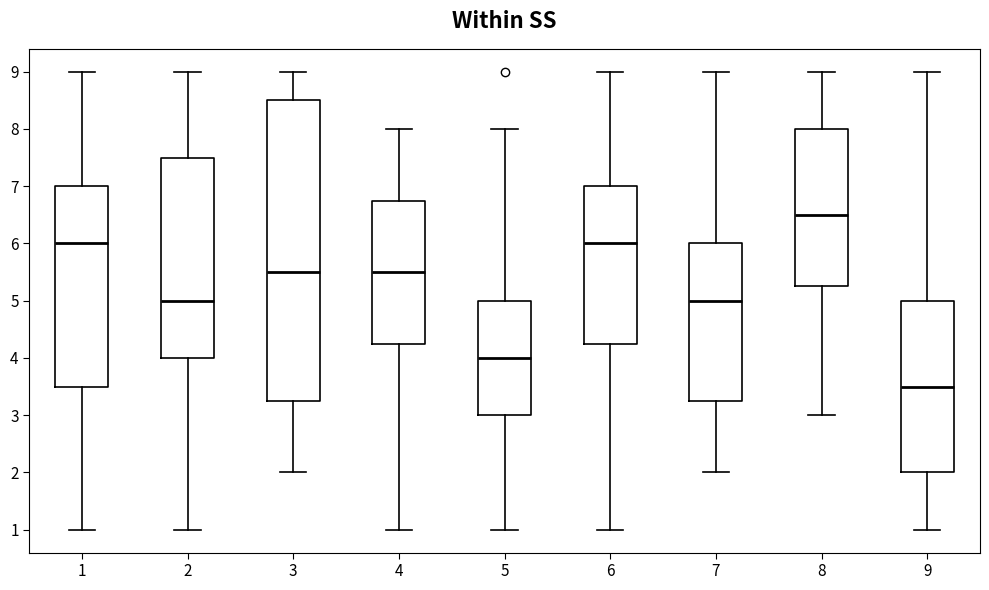

Reading left to right, transcribe this box plot: for each box, give where its median line is, the range the box spans, and where its two whiskers end, as read against the y-axis. The values are not printed on the chart, so give them approximately, as read against the axis.

1: median 6.0, box 3.5 to 7.0, whiskers 1.0 to 9.0
2: median 5.0, box 4.0 to 7.5, whiskers 1.0 to 9.0
3: median 5.5, box 3.3 to 8.5, whiskers 2.0 to 9.0
4: median 5.5, box 4.3 to 6.8, whiskers 1.0 to 8.0
5: median 4.0, box 3.0 to 5.0, whiskers 1.0 to 8.0
6: median 6.0, box 4.3 to 7.0, whiskers 1.0 to 9.0
7: median 5.0, box 3.3 to 6.0, whiskers 2.0 to 9.0
8: median 6.5, box 5.3 to 8.0, whiskers 3.0 to 9.0
9: median 3.5, box 2.0 to 5.0, whiskers 1.0 to 9.0